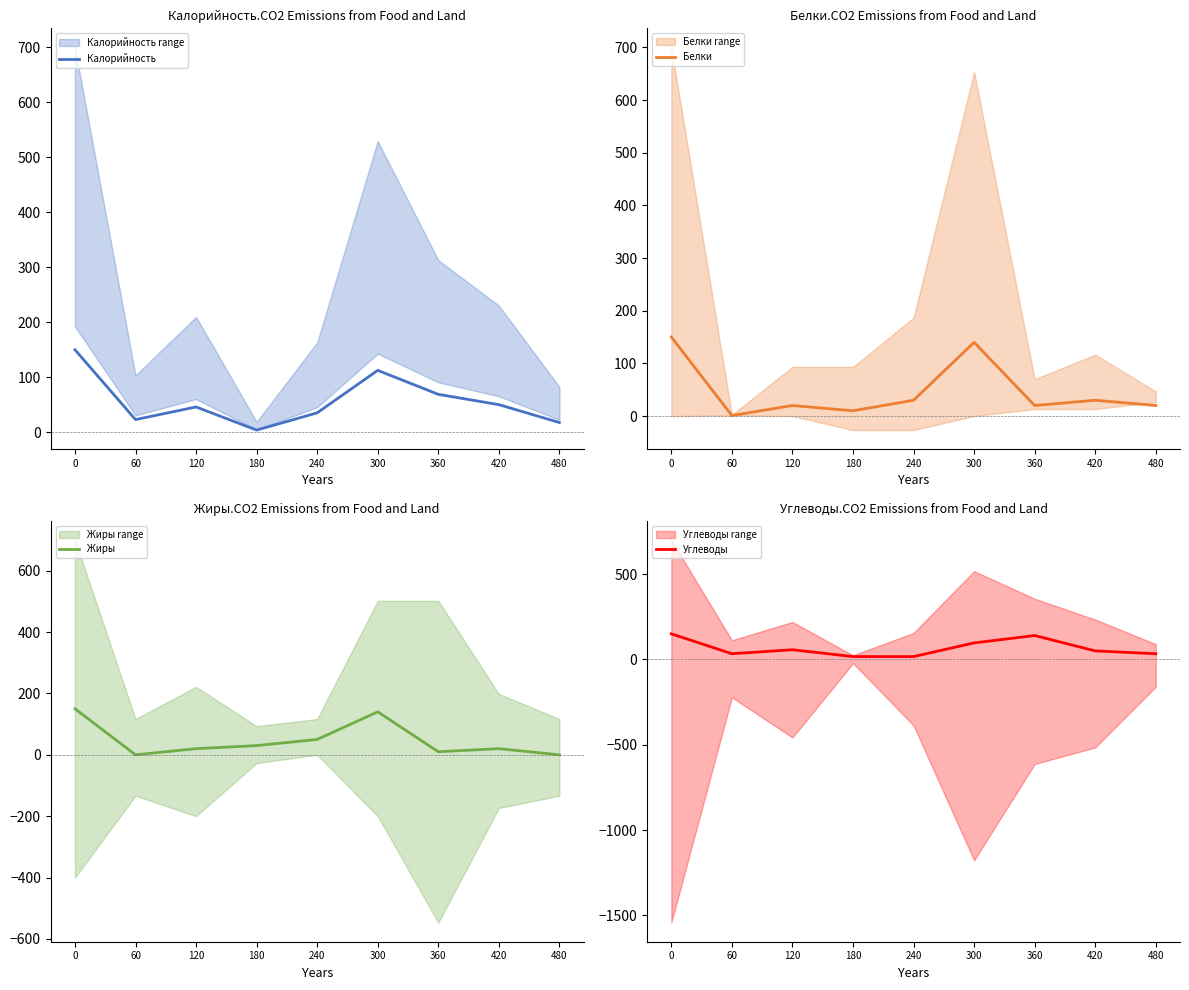

Does the chart display data point markers on the line(s)?

No